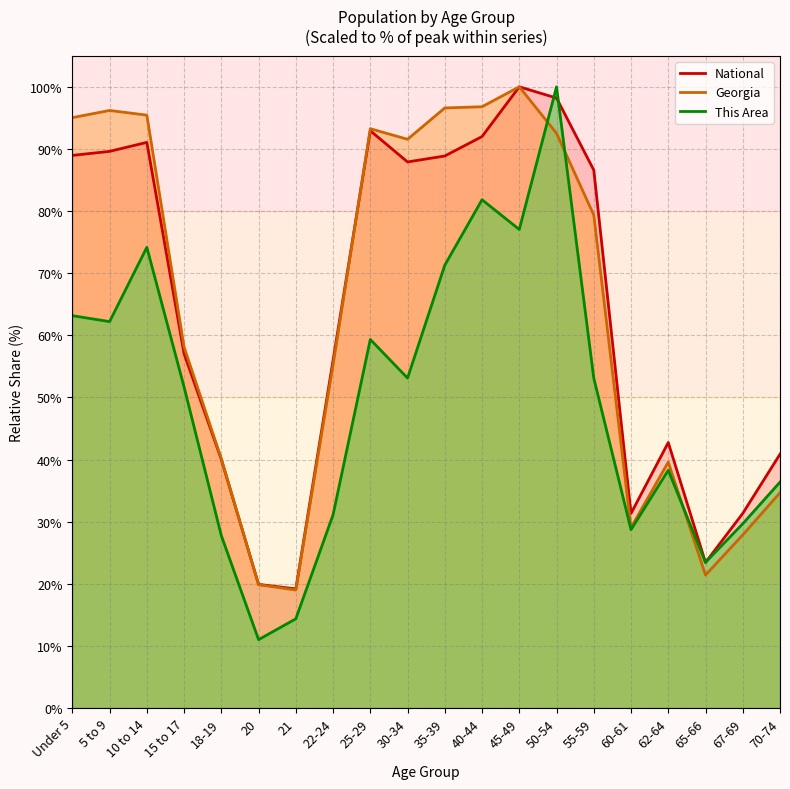

Where is the first local maximum for National?

10 to 14